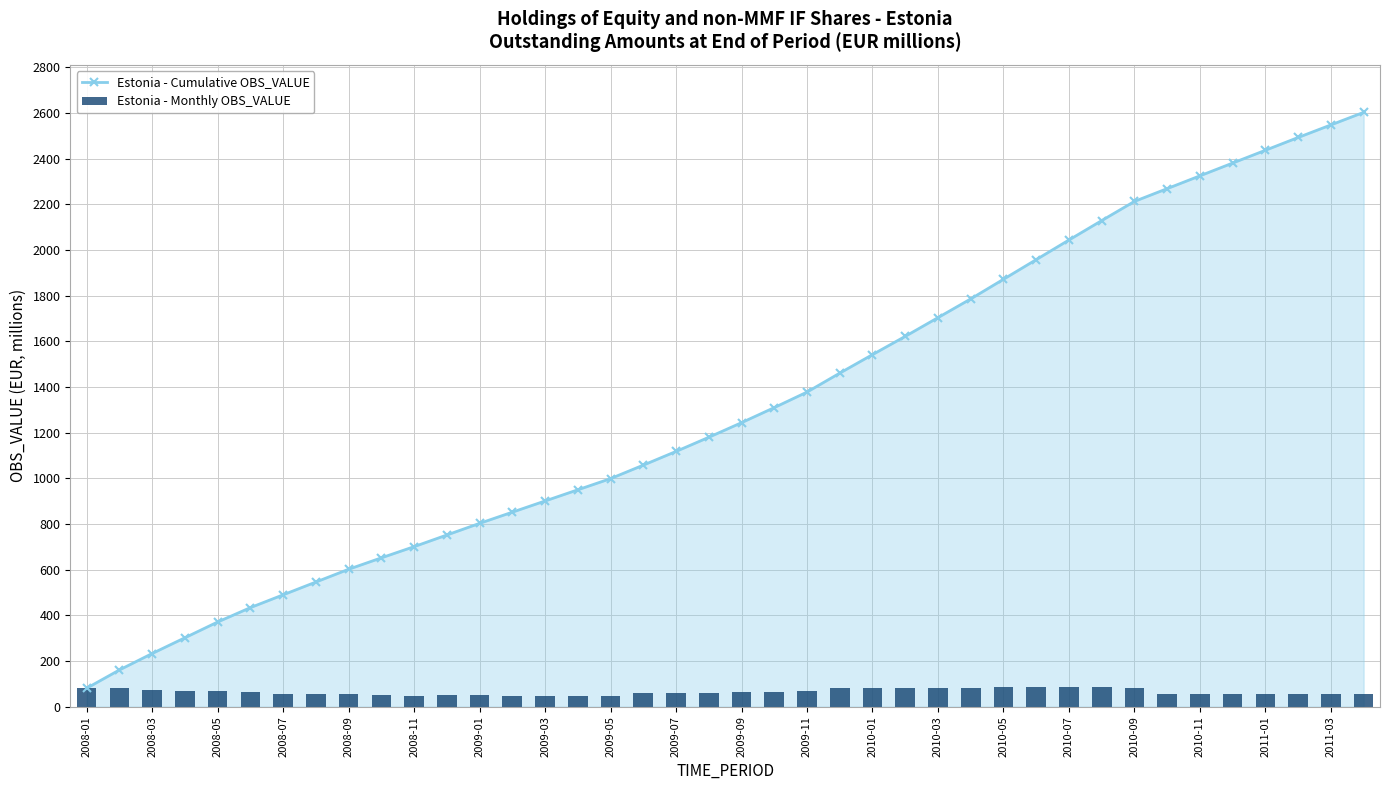

Rank the series by their average value, from lowest to highest.

Estonia - Monthly OBS_VALUE, Estonia - Cumulative OBS_VALUE